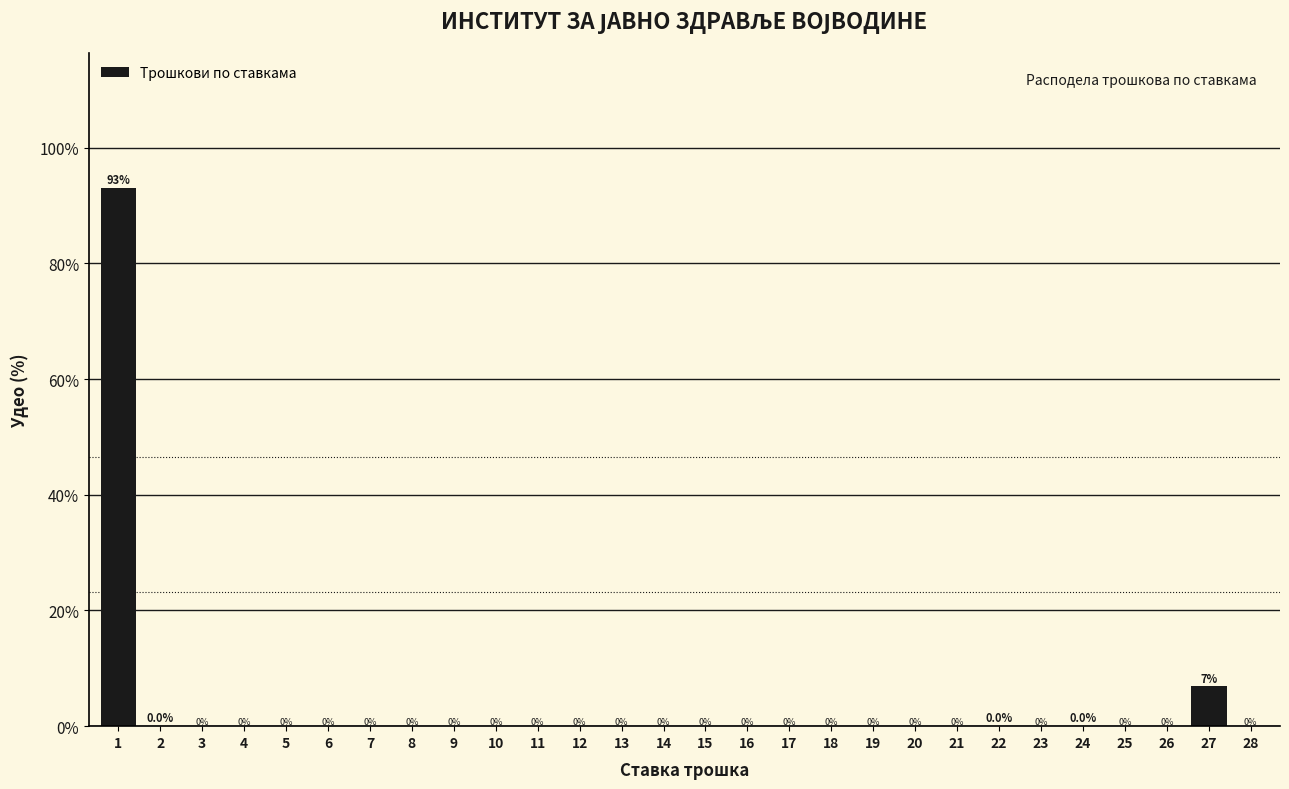

What is the greatest value displayed?

93.1